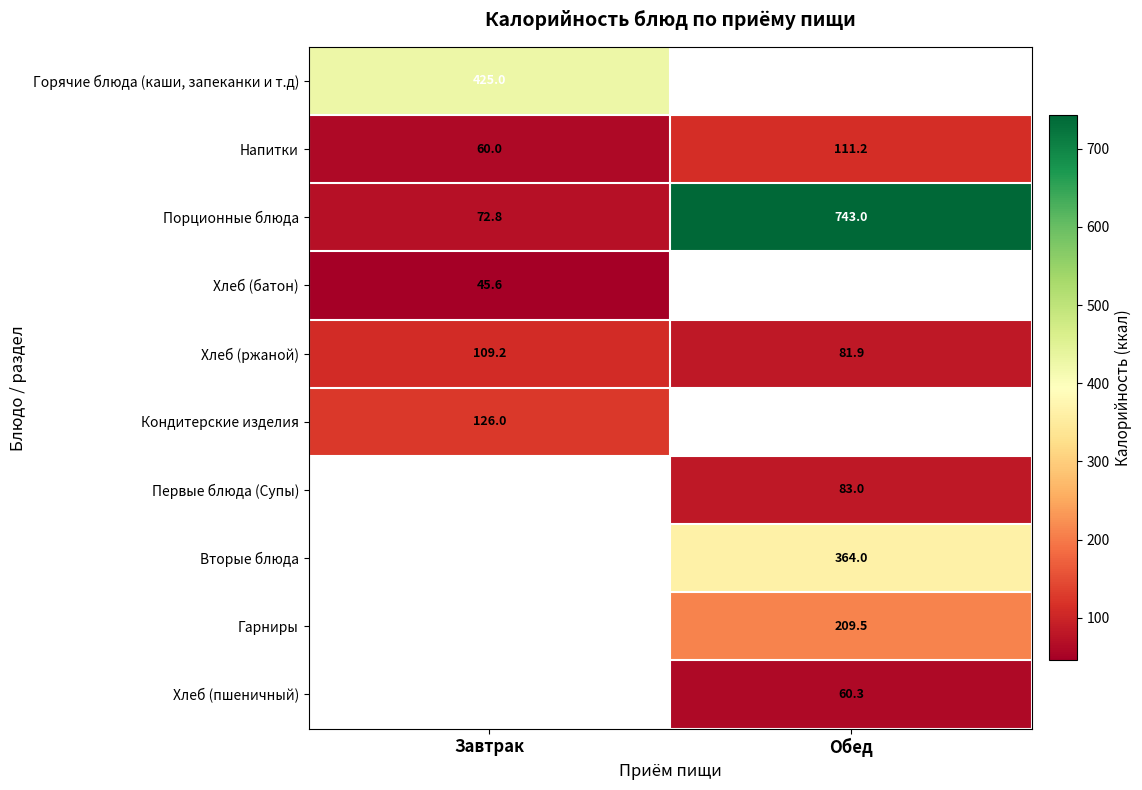

What is the spread (max minus min) of values at Завтрак?

379.4